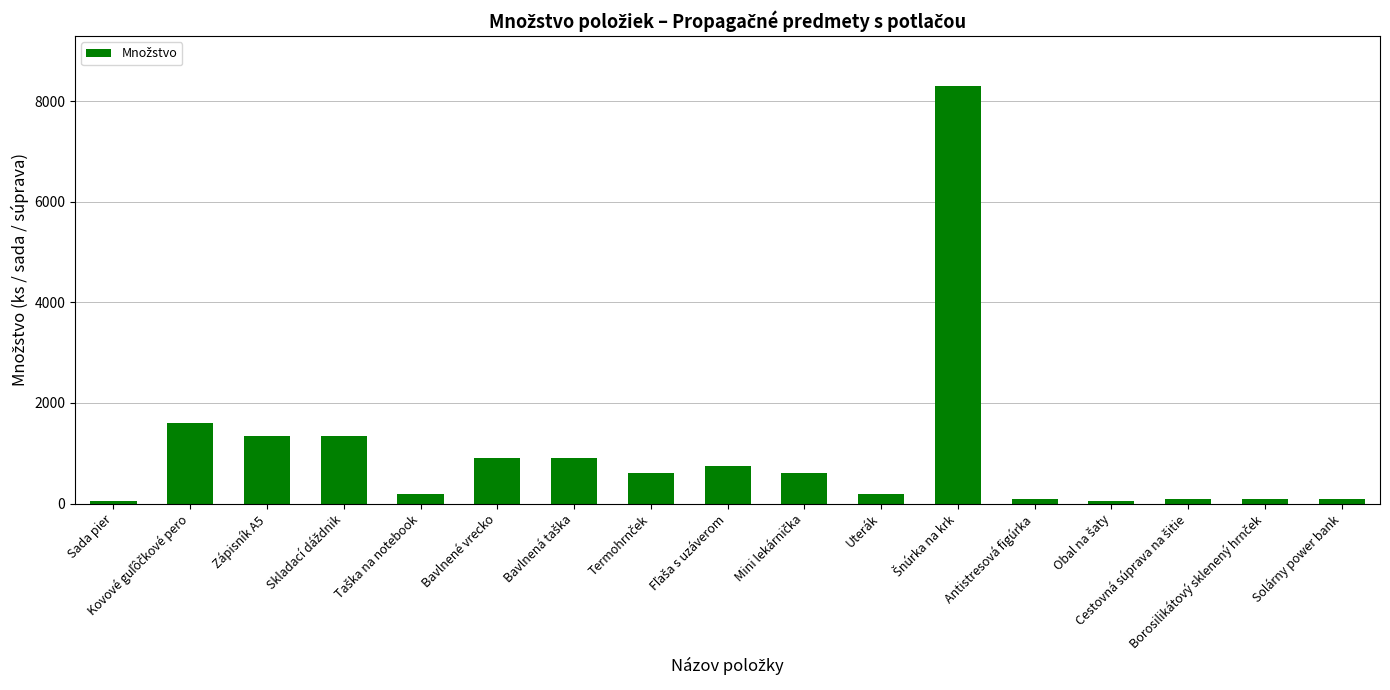

The chart shows a value of 1350 at Zápisník A5. True or false?

True